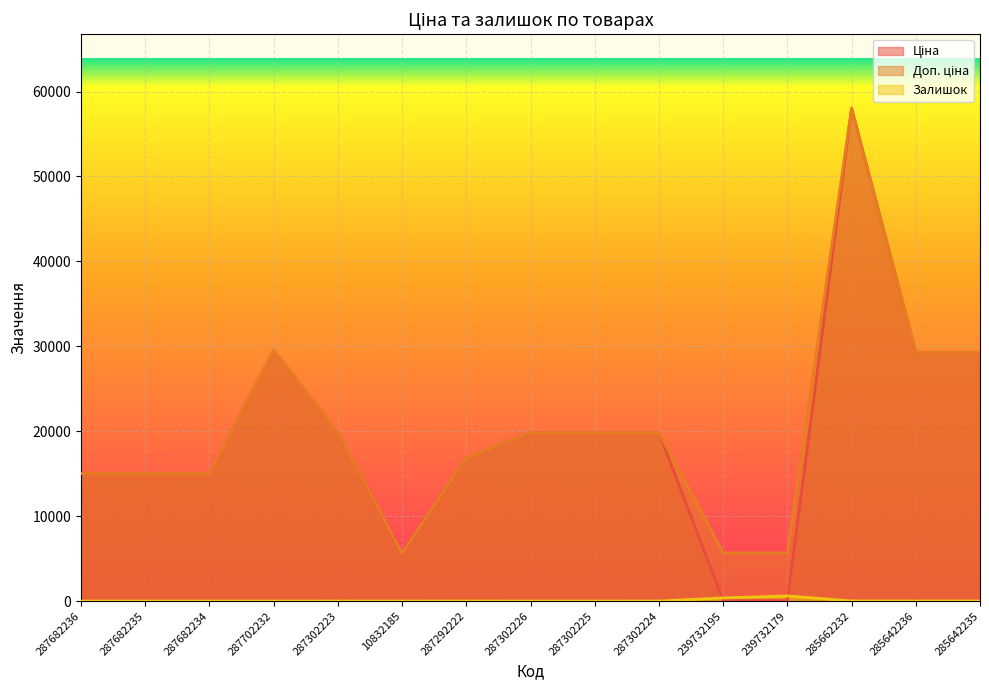

What is the difference between the second highest and minimum values in the Залишок series?

370.0